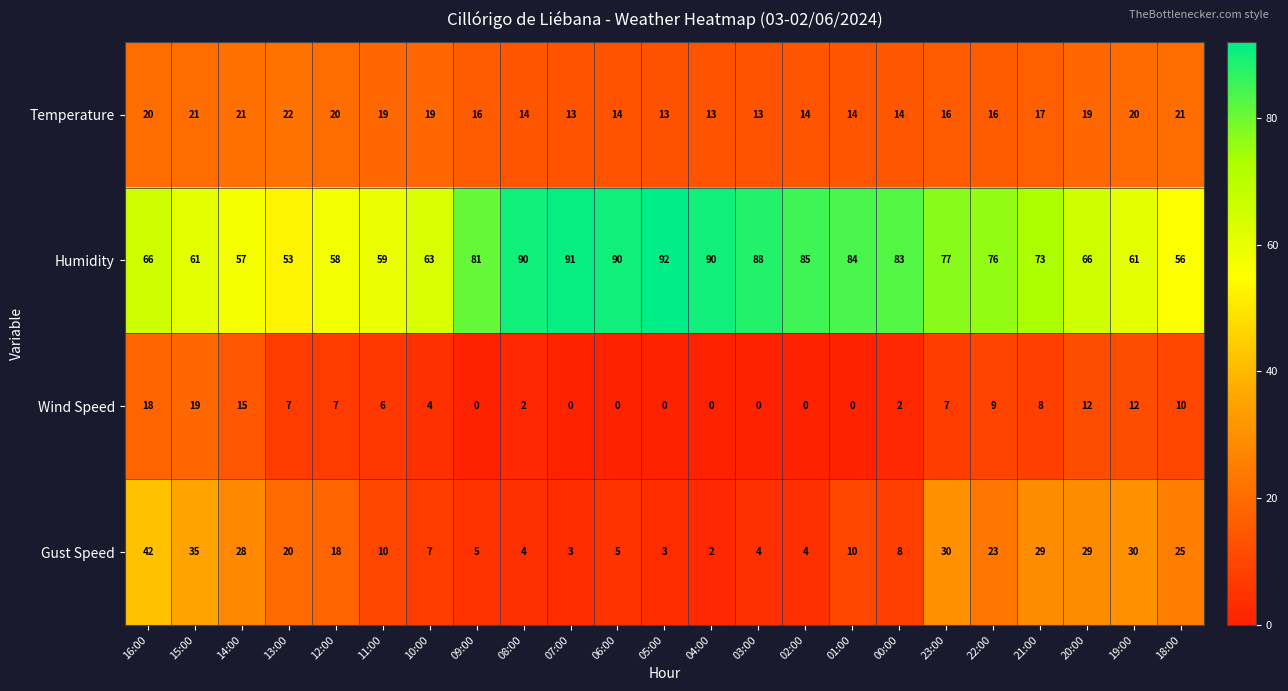

How many distinct data groups are displayed?

4